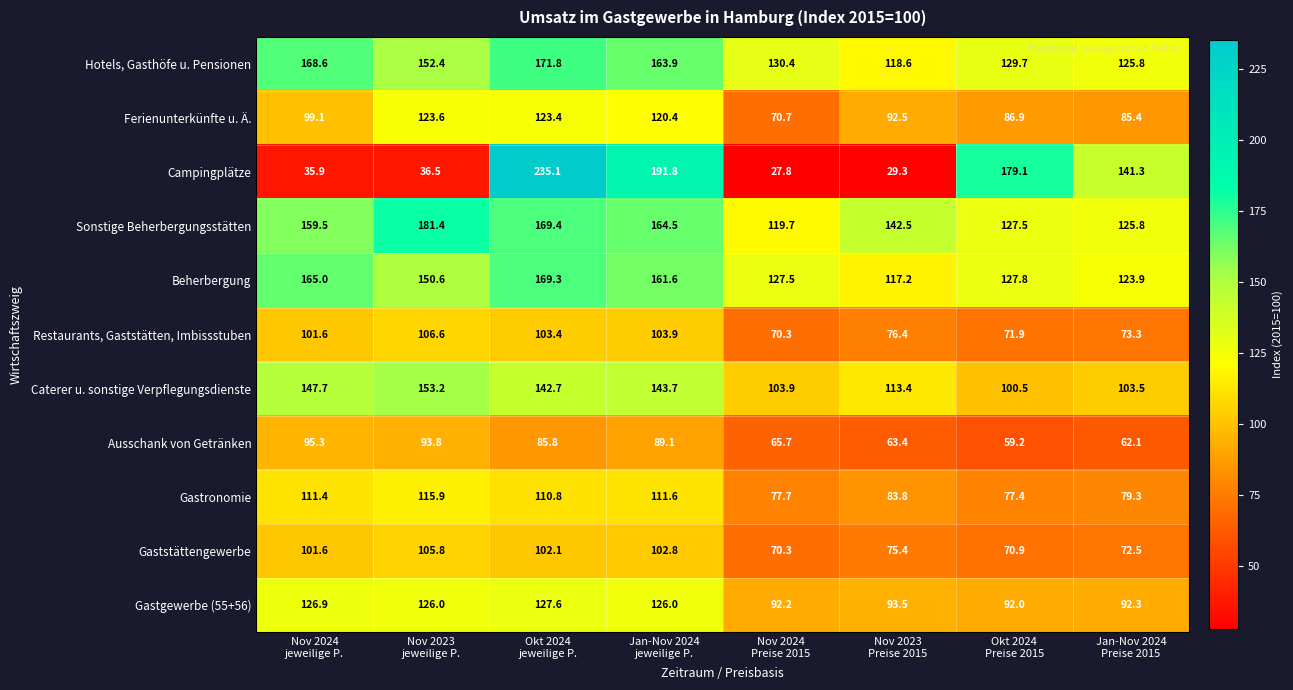

At how many categories does at least one series exceed 156?

5